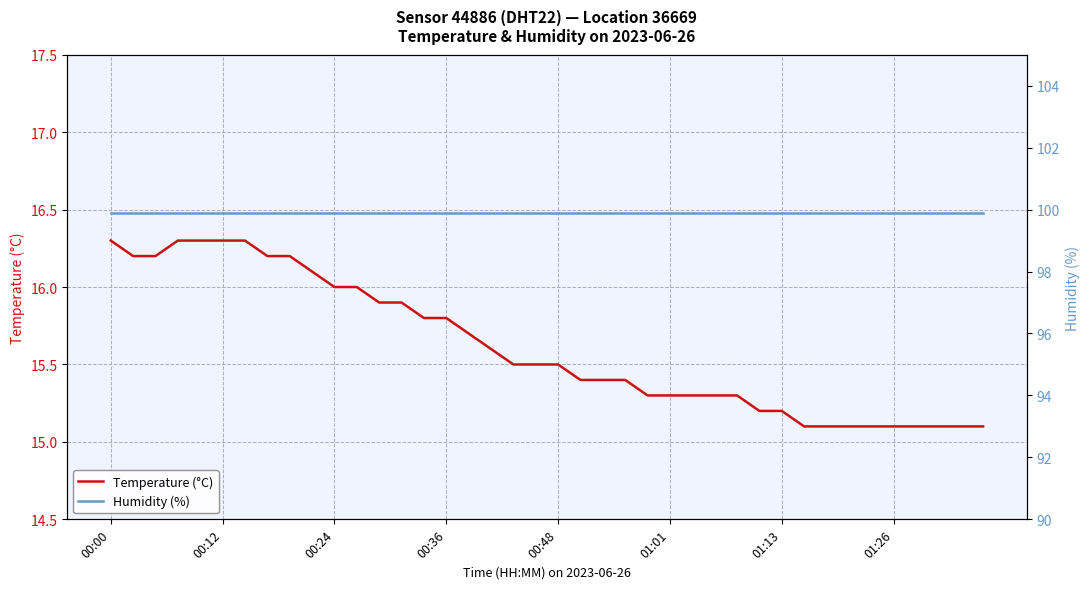

Reading left to right, transcribe all the data shown in this chart.

Temperature (°C): 16.3	16.2	16.2	16.3	16.3	16.3	16.3	16.2	16.2	16.1	16.0	16.0	15.9	15.9	15.8	15.8	15.7	15.6	15.5	15.5	15.5	15.4	15.4	15.4	15.3	15.3	15.3	15.3	15.3	15.2	15.2	15.1	15.1	15.1	15.1	15.1	15.1	15.1	15.1	15.1
Humidity (%): 99.9	99.9	99.9	99.9	99.9	99.9	99.9	99.9	99.9	99.9	99.9	99.9	99.9	99.9	99.9	99.9	99.9	99.9	99.9	99.9	99.9	99.9	99.9	99.9	99.9	99.9	99.9	99.9	99.9	99.9	99.9	99.9	99.9	99.9	99.9	99.9	99.9	99.9	99.9	99.9